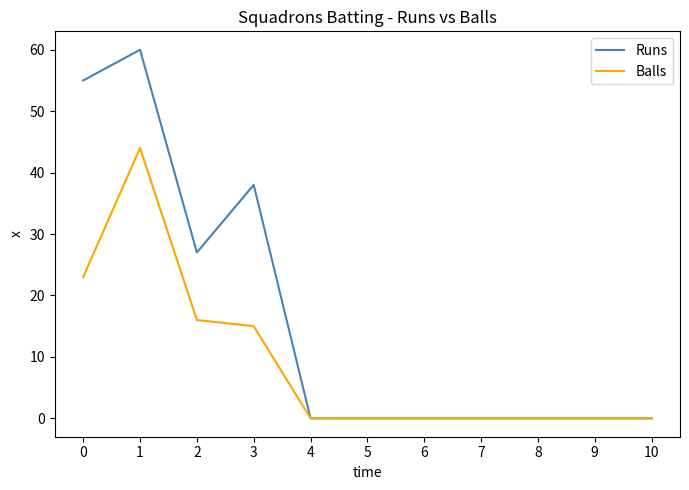

Which series has the largest total across all categories?

Runs